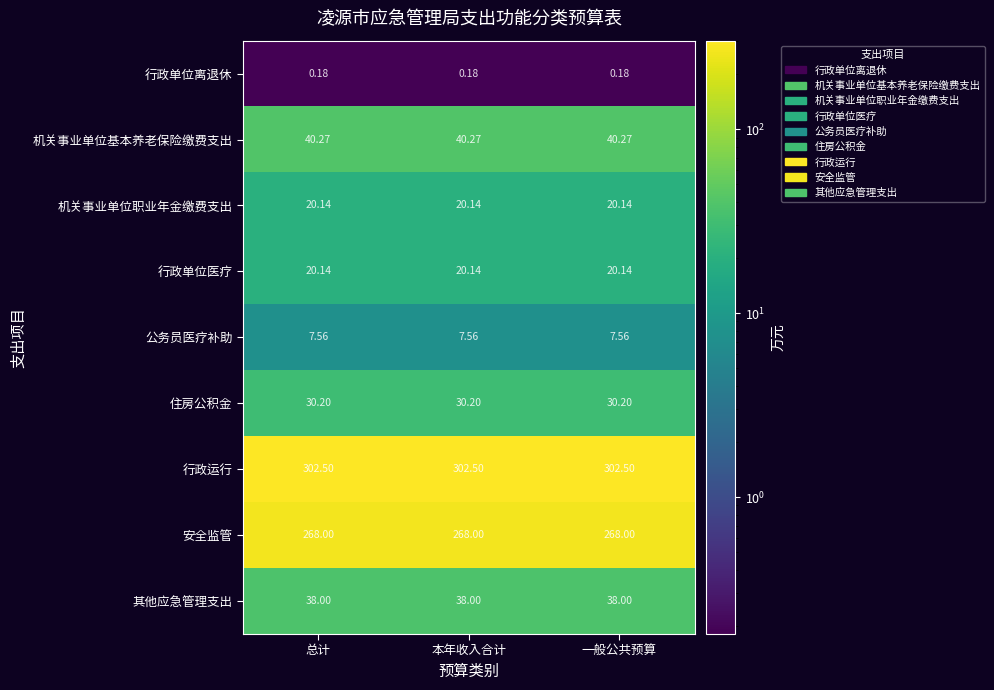

How many distinct data groups are displayed?

9